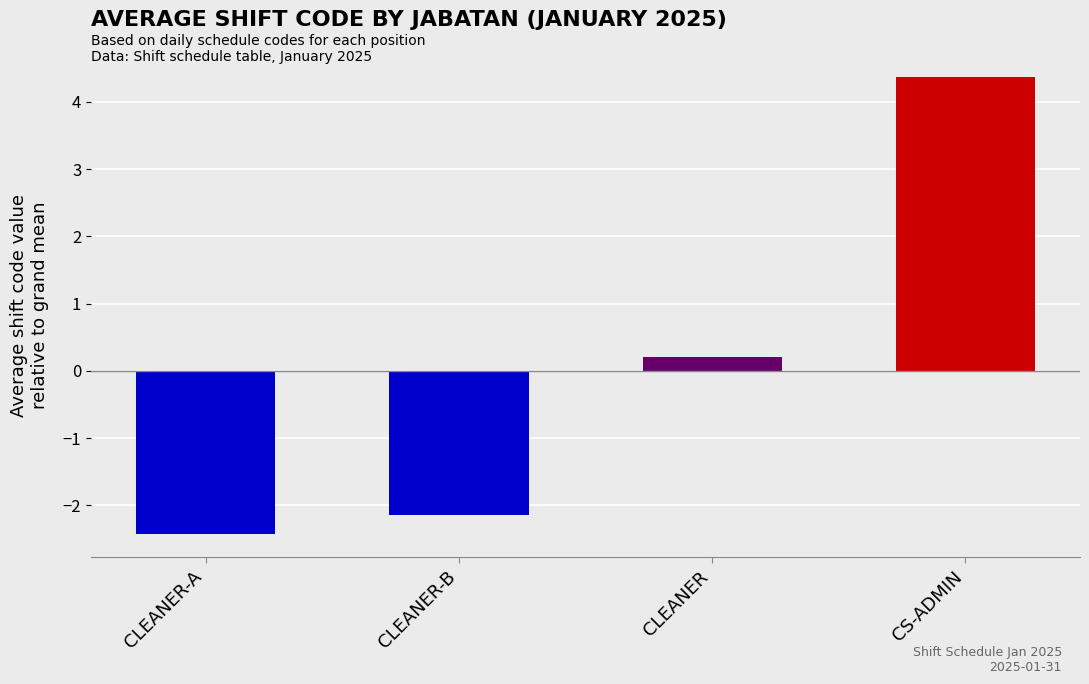

Is it true that the value at CS-ADMIN is 4.4?

True